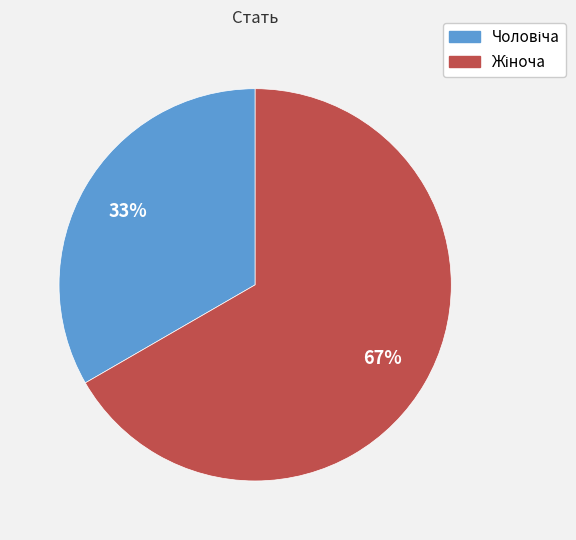

To the nearest percent, what is the average slice percentage?

50%